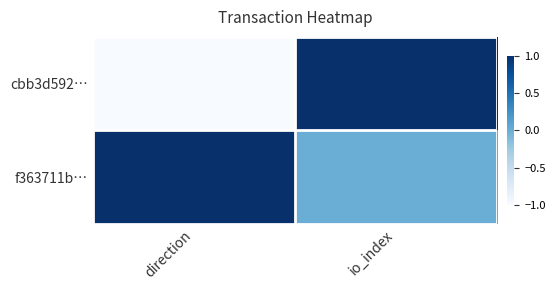

What is the minimum value shown in the chart?

-1